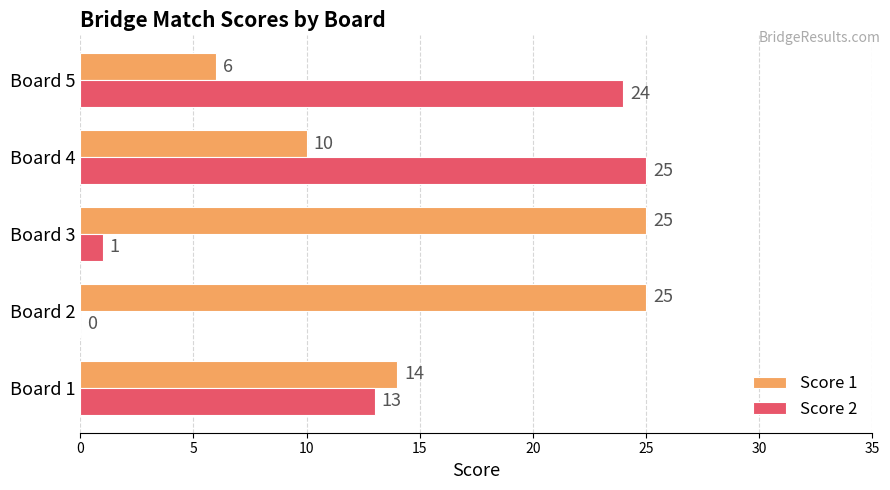

Is the value of Score 2 at Board 1 greater than the value of Score 1 at Board 2?

No